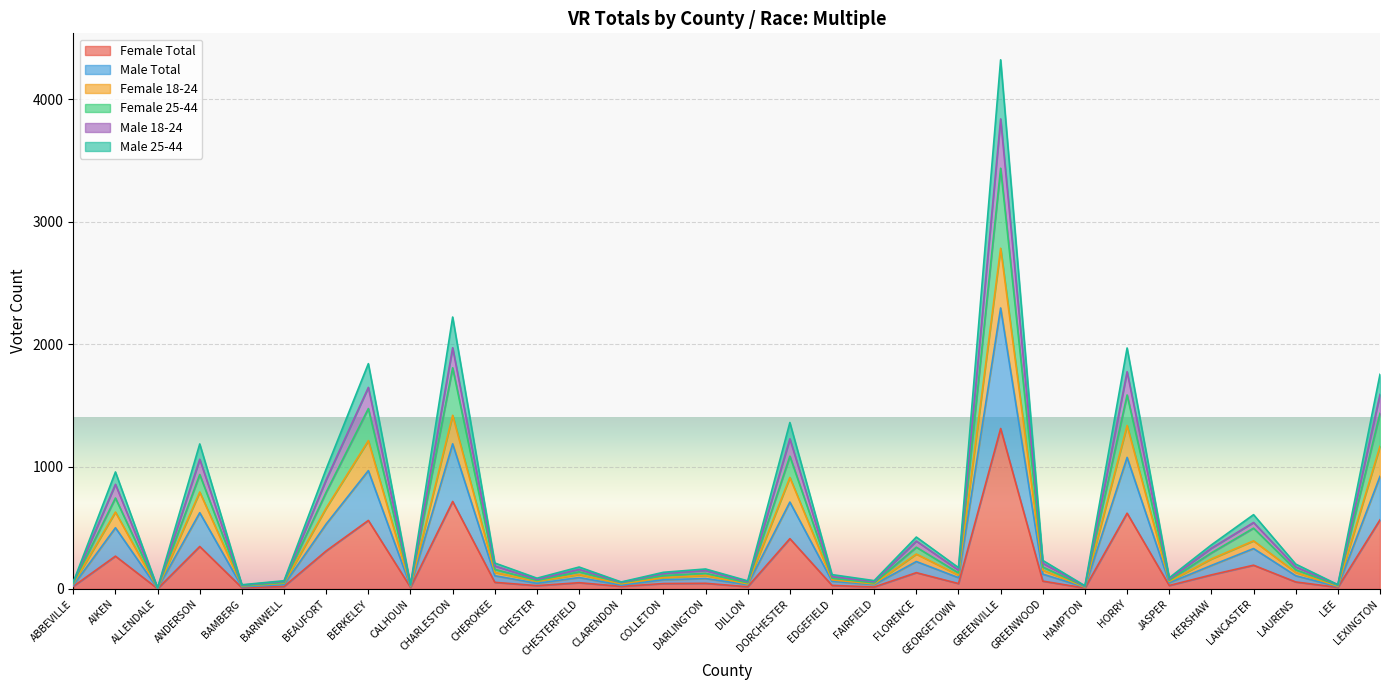

What is the highest value of the Female 18-24 series?

2784